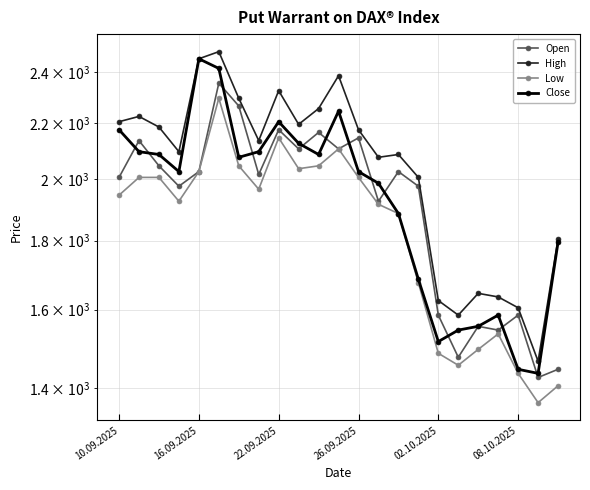

What is the total value across all series at 19?

6300